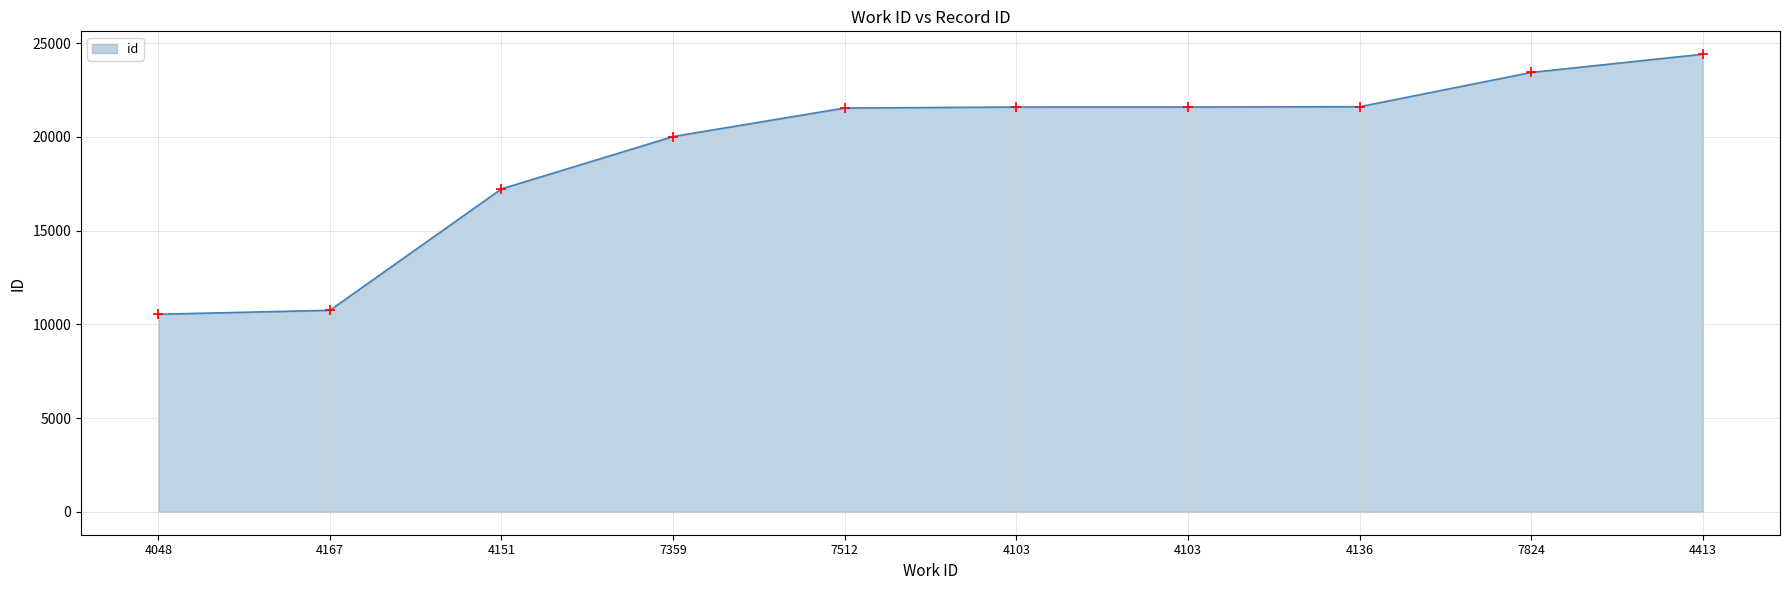

What is the ratio of the value at 4048 to the value at 7824?

0.4